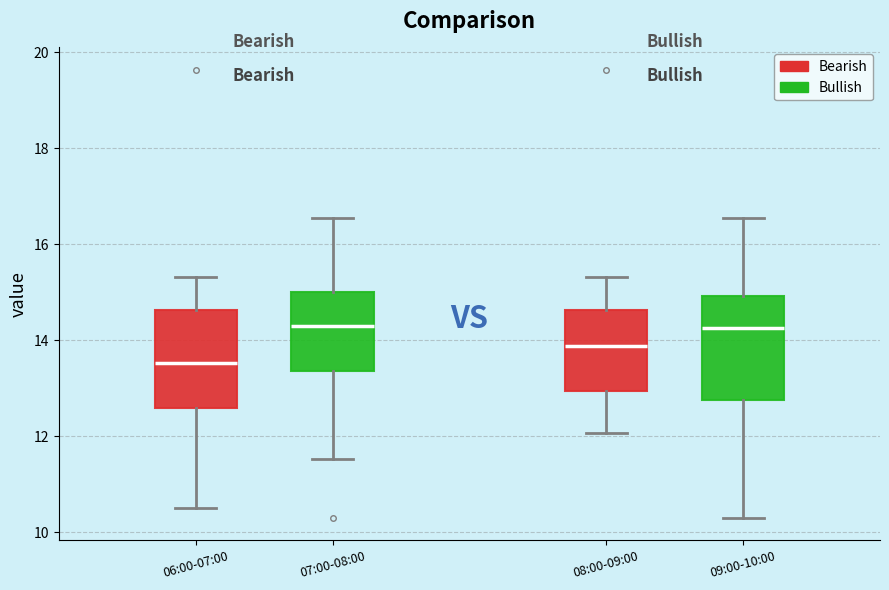

Reading left to right, read every box against the y-axis: the position of its median line, the range the box covers, and the ends of its whiskers. The values are not printed on the chart, so give them approximately, as read against the axis.

06:00-07:00: median 13.6, box 12.6 to 14.6, whiskers 10.6 to 15.4
07:00-08:00: median 14.4, box 13.4 to 15.0, whiskers 11.6 to 16.6
08:00-09:00: median 13.8, box 13.0 to 14.6, whiskers 12.0 to 15.4
09:00-10:00: median 14.2, box 12.8 to 15.0, whiskers 10.4 to 16.6